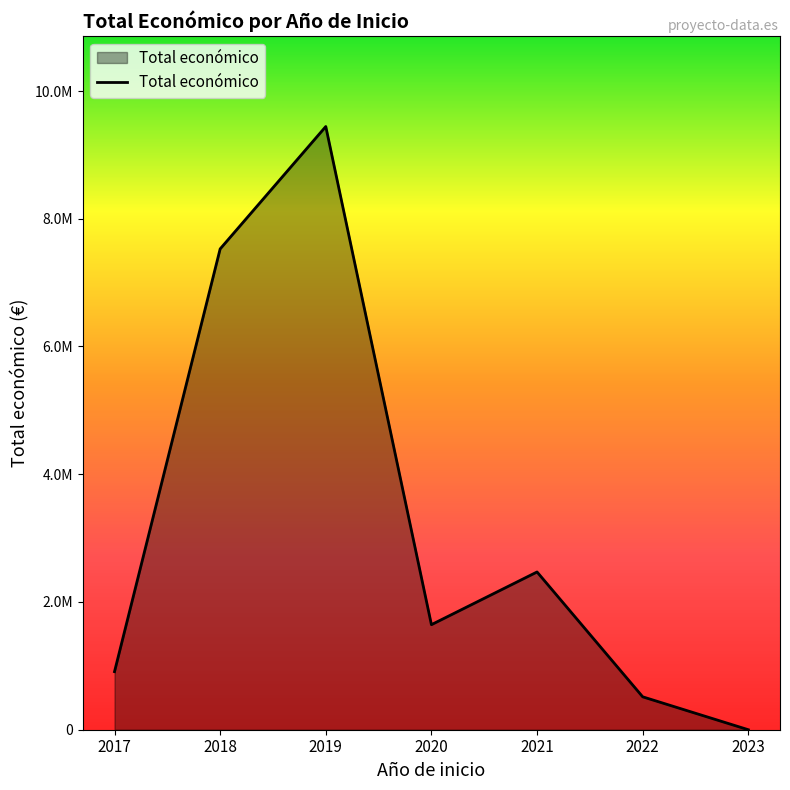

Does the chart have visible grid lines?

No